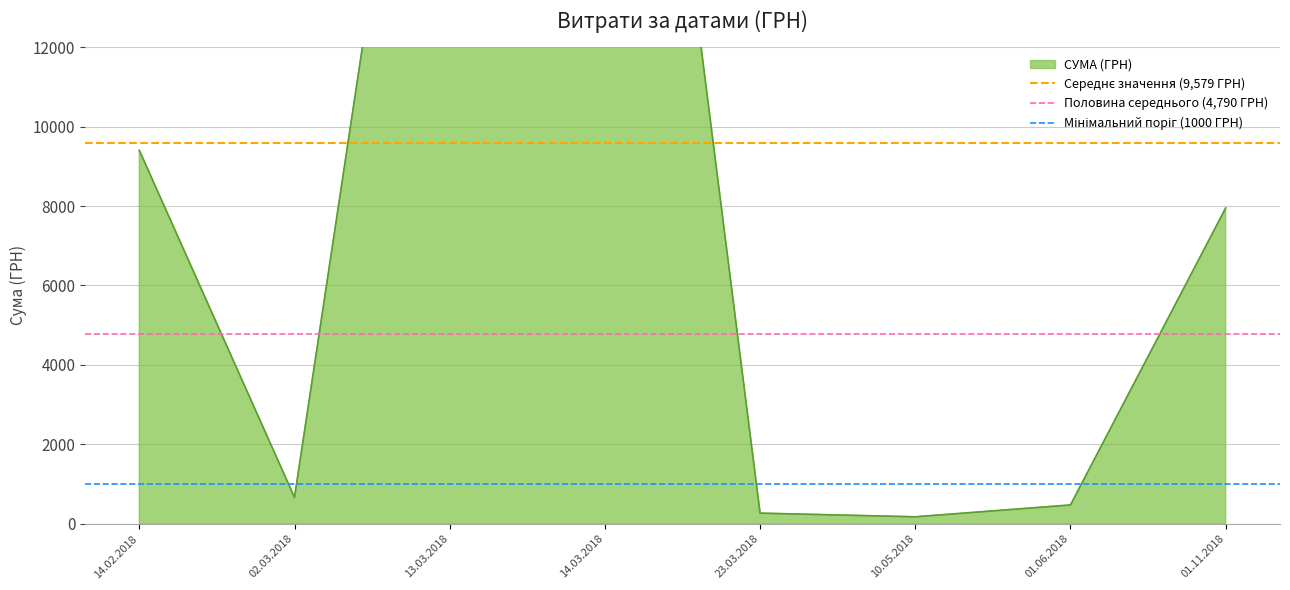

Is the value of Половина середнього (4,790 ГРН) at 14.02.2018 greater than the value of Мінімальний поріг (1000 ГРН) at 02.03.2018?

Yes